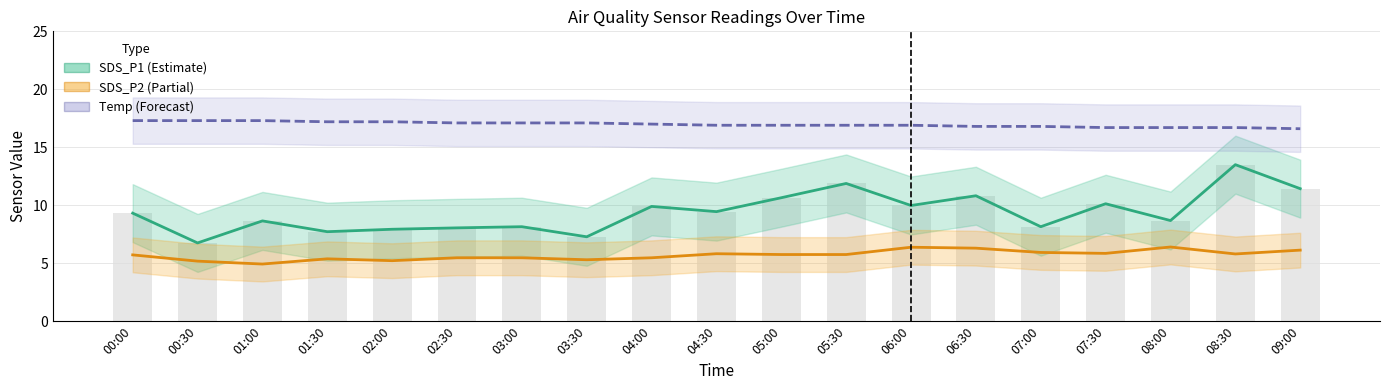

At which category does the chart reach its minimum across all series?

01:00